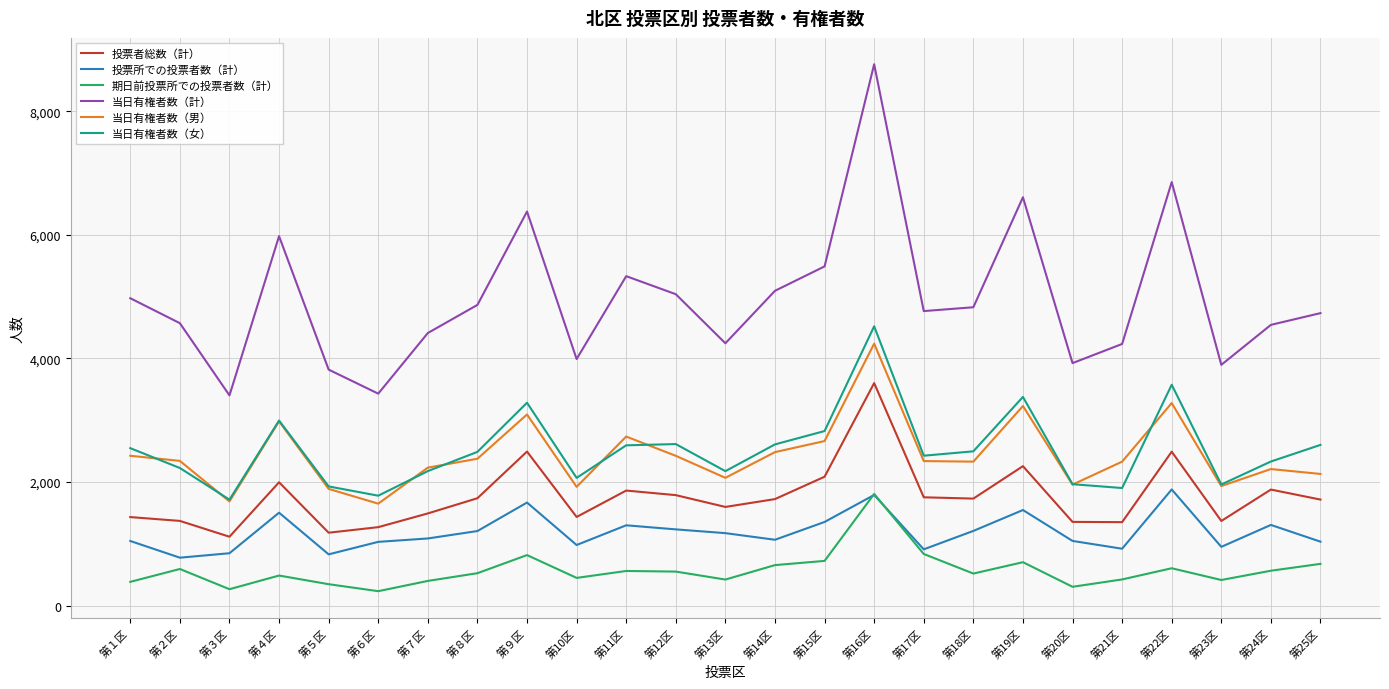

True or false: 当日有権者数（計） and 投票者総数（計） cross at least once.

False